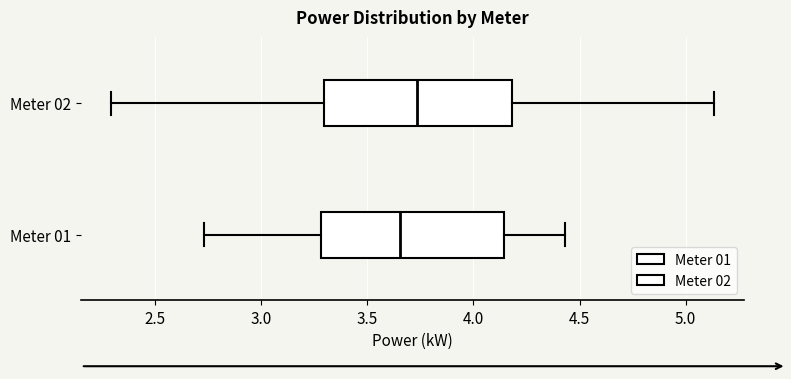

Reading bottom to top, transcribe this box plot: for each box, give where its median line is, the range the box spans, and where its two whiskers end, as read against the x-axis. The values are not printed on the chart, so give them approximately, as read against the axis.

Meter 01: median 3.65, box 3.30 to 4.15, whiskers 2.75 to 4.45
Meter 02: median 3.75, box 3.30 to 4.20, whiskers 2.30 to 5.15